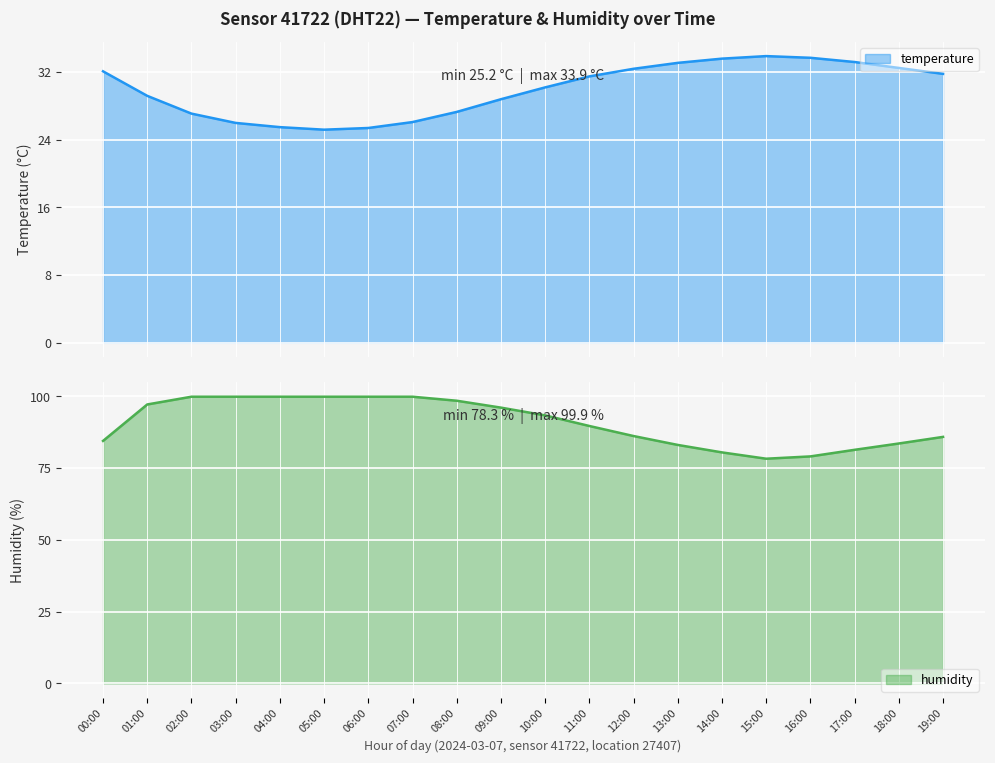

The value of temperature at 01:00 is 29.2. True or false?

True